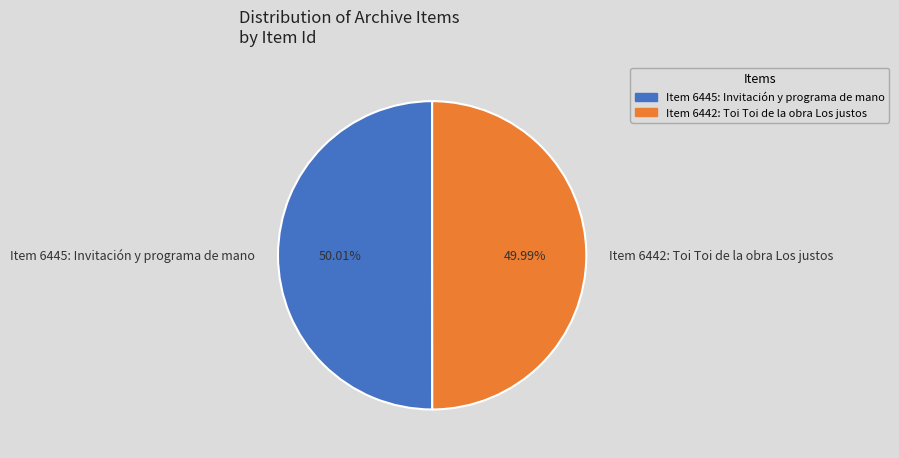

True or false: Item 6442: Toi Toi de la obra Los justos accounts for 58% of the total.

False